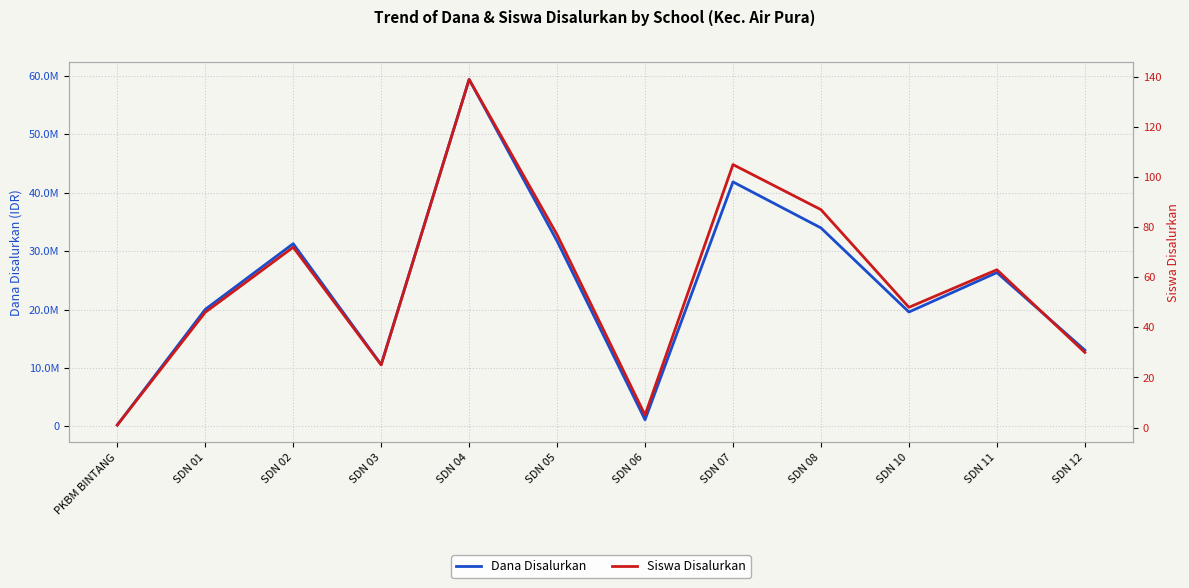

At which category does the chart reach its minimum across all series?

PKBM BINTANG